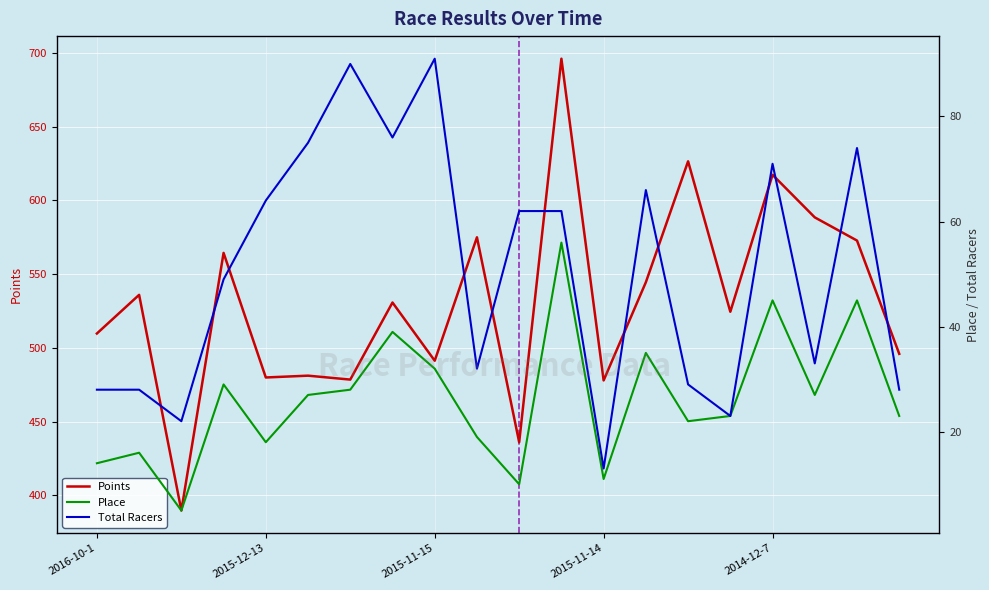

Read the Place value at 7.

39.0